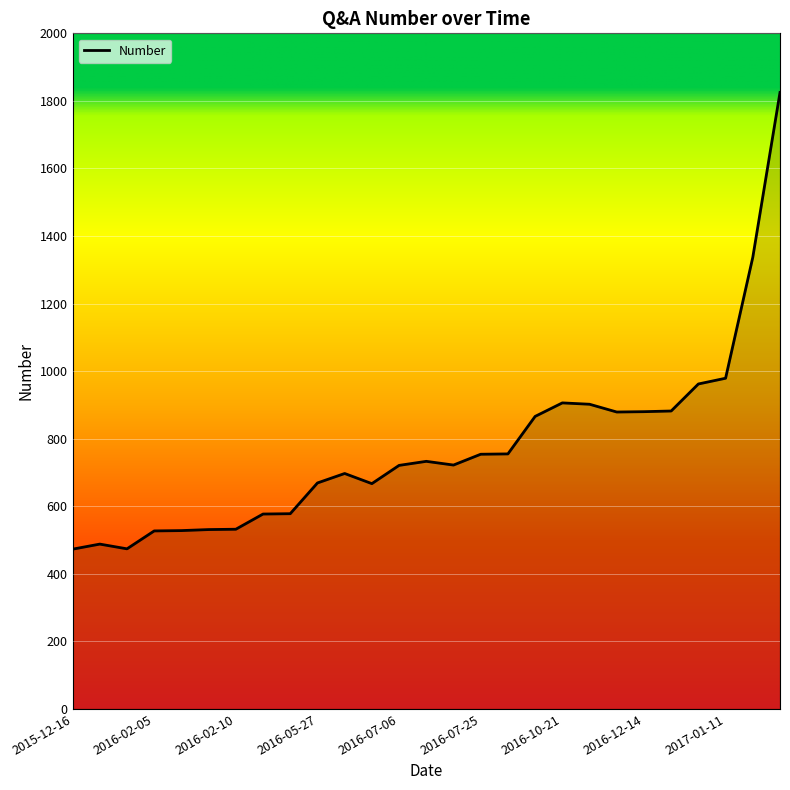

True or false: there are more than 1 points higher than both neighbors.

True